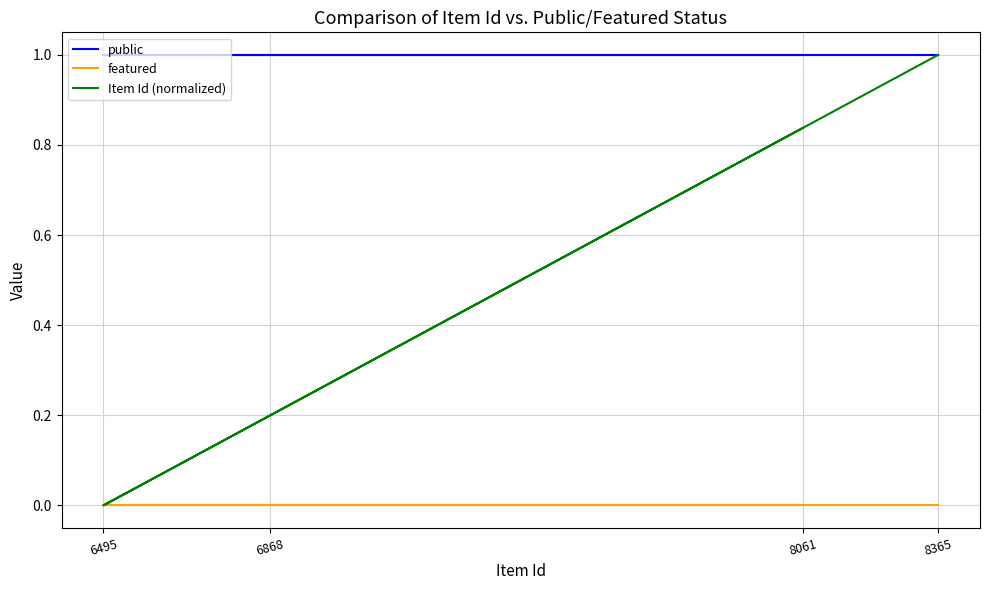

True or false: Item Id (normalized) and public cross at least once.

False